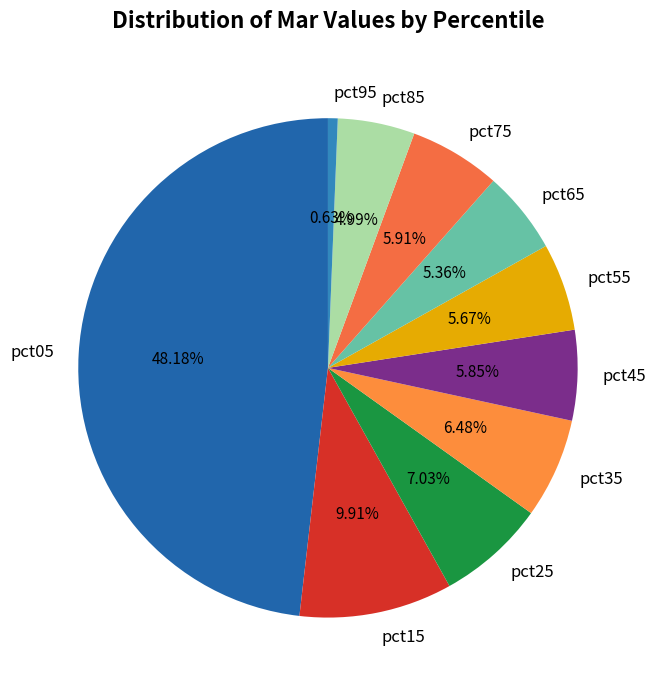

Is the sum of pct55 and pct25 greater than half?

No